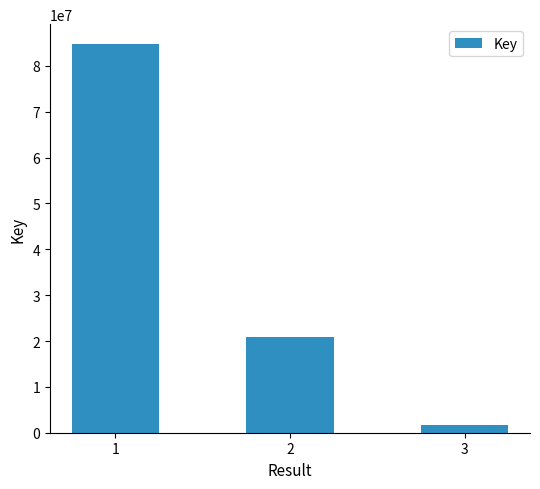

Reading left to right, extract all data points from this chart.

84845596	20963629	1785260